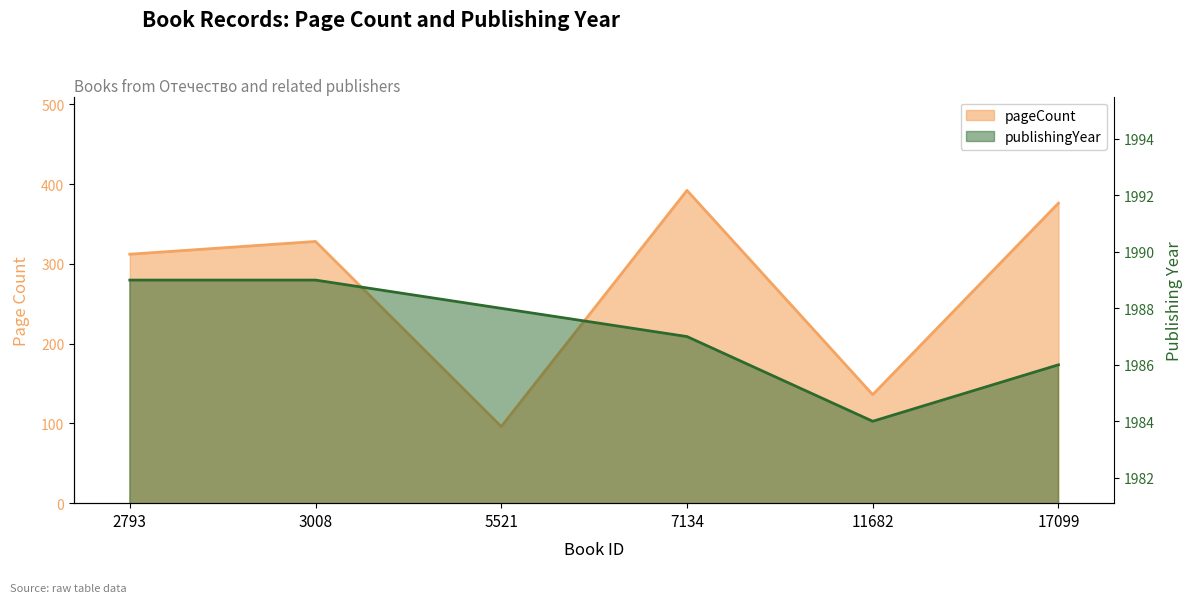

True or false: pageCount and publishingYear intersect in this chart.

False